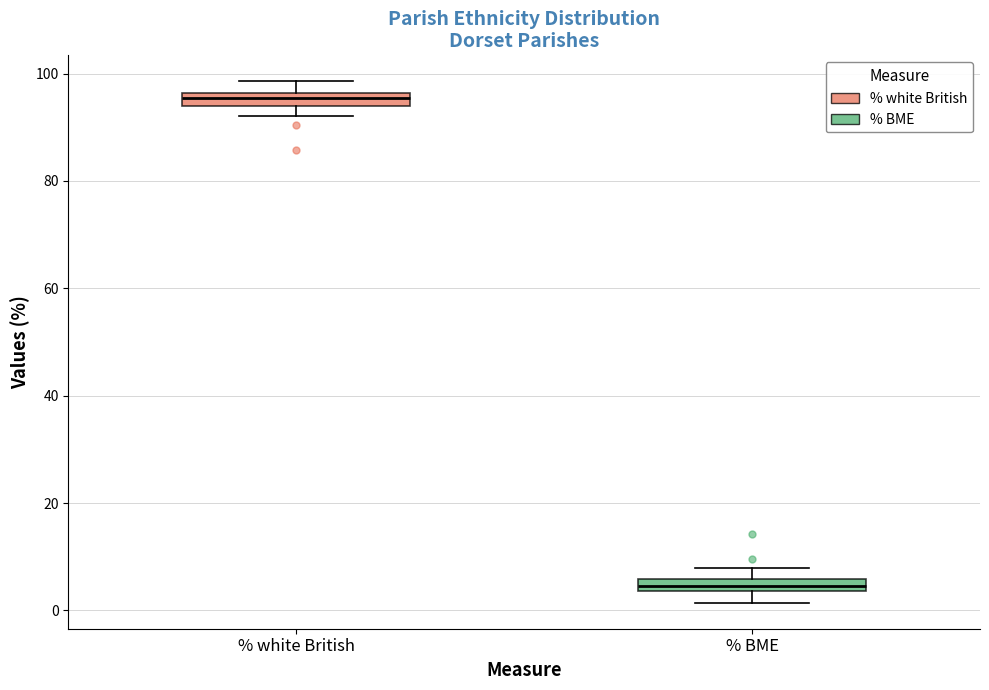

Which box has the lowest median line?

% BME